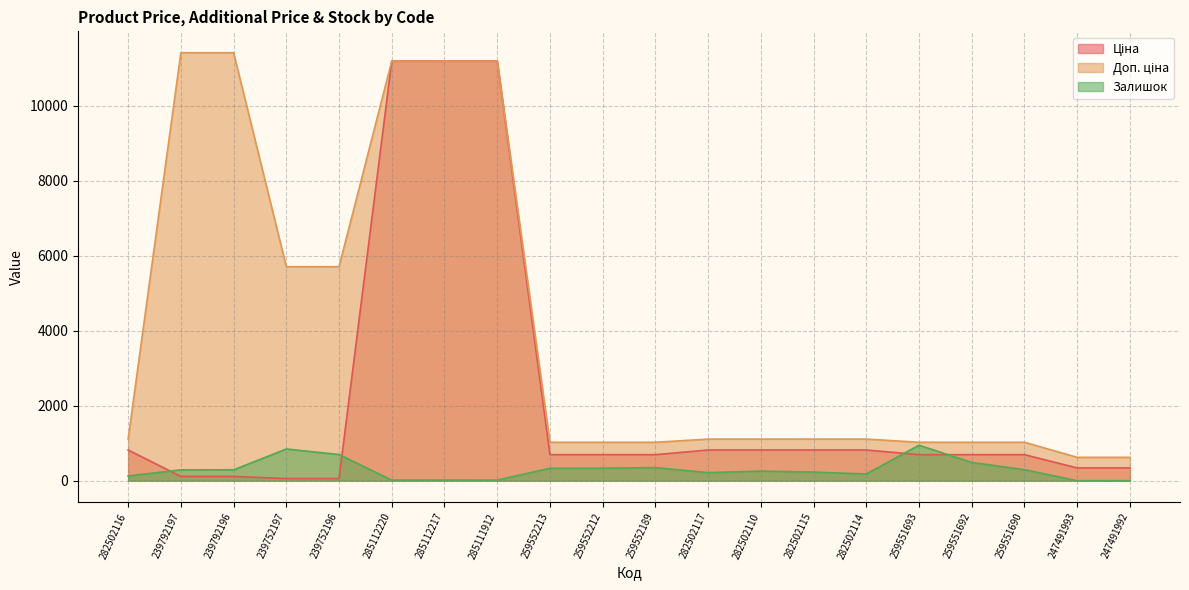

Rank the categories by Ціна value from highest to lowest.

285112220, 285112217, 285111912, 282502116, 282502117, 282502110, 282502115, 282502114, 259552213, 259552212, 259552189, 259551693, 259551692, 259551690, 247491993, 247491992, 239792197, 239792196, 239752197, 239752196